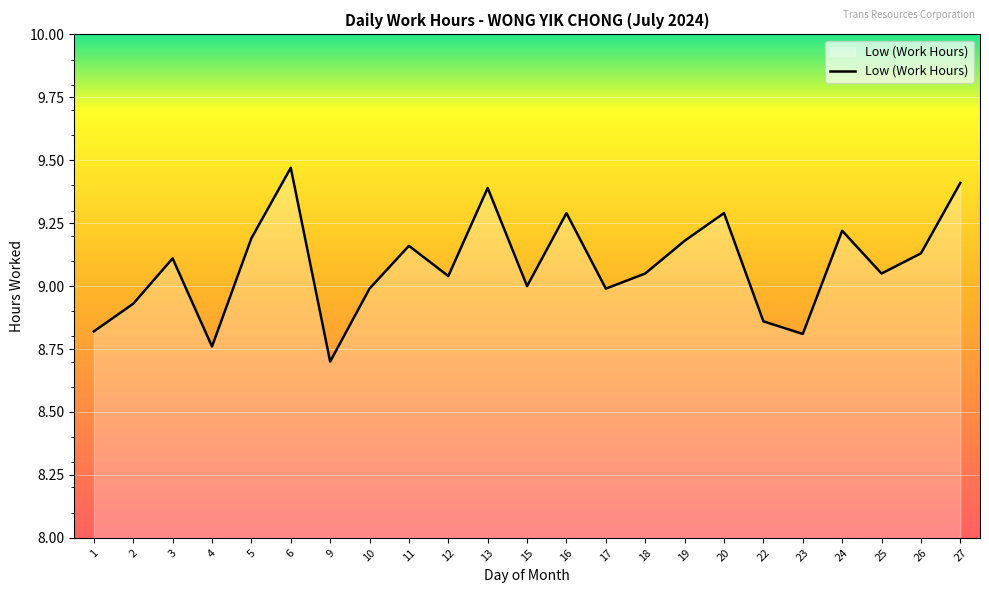

At which category does the chart reach its minimum across all series?

9